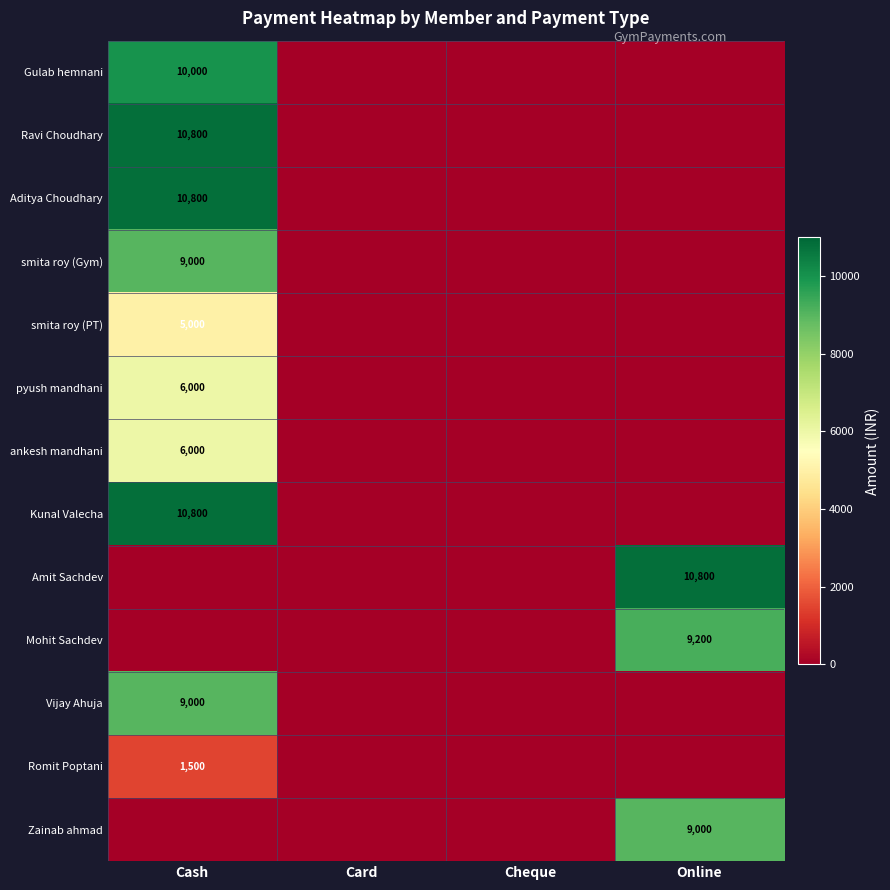

The Vijay Ahuja series shows 13368 at Cash. True or false?

False